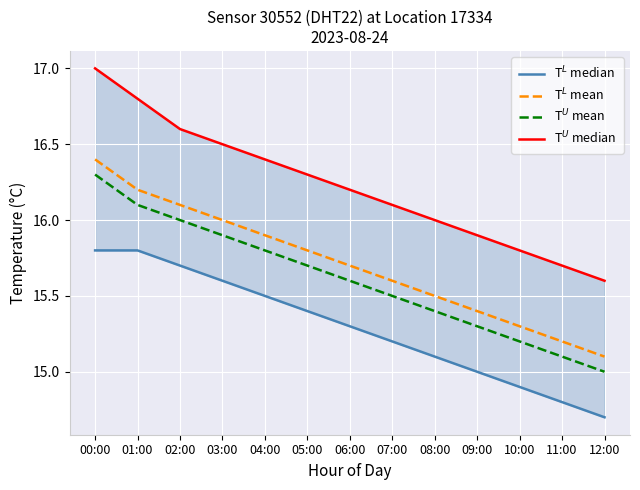

Between 00:00 and 10:00, which series saw the biggest shift?

T$^{U}$ median